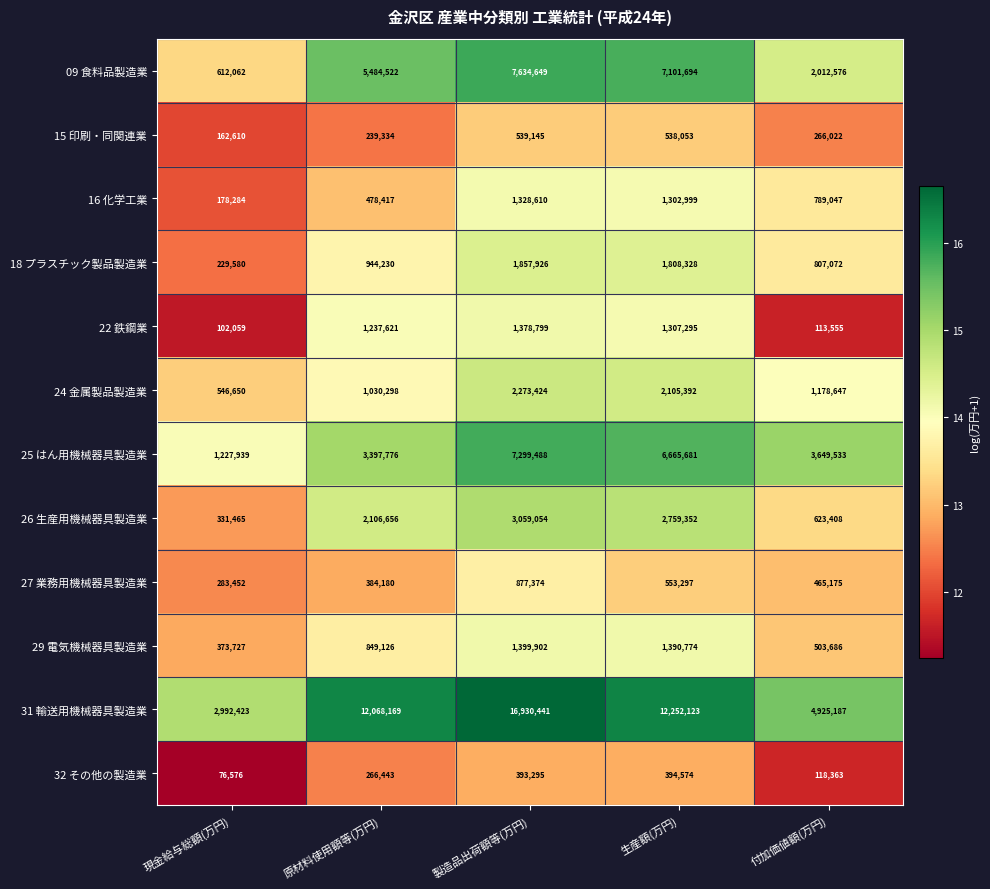

How many data points does each series have?

5